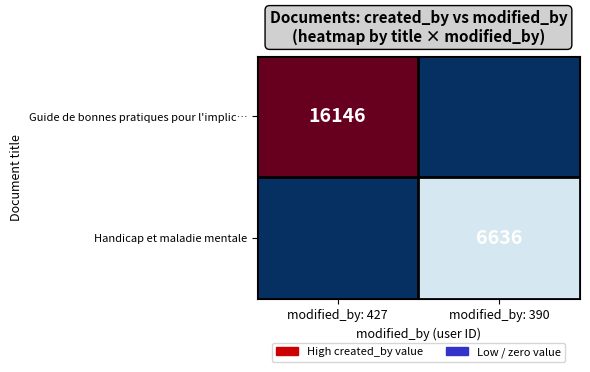

The value of Guide de bonnes pratiques pour l'implic… at modified_by: 427 is 16146. True or false?

True